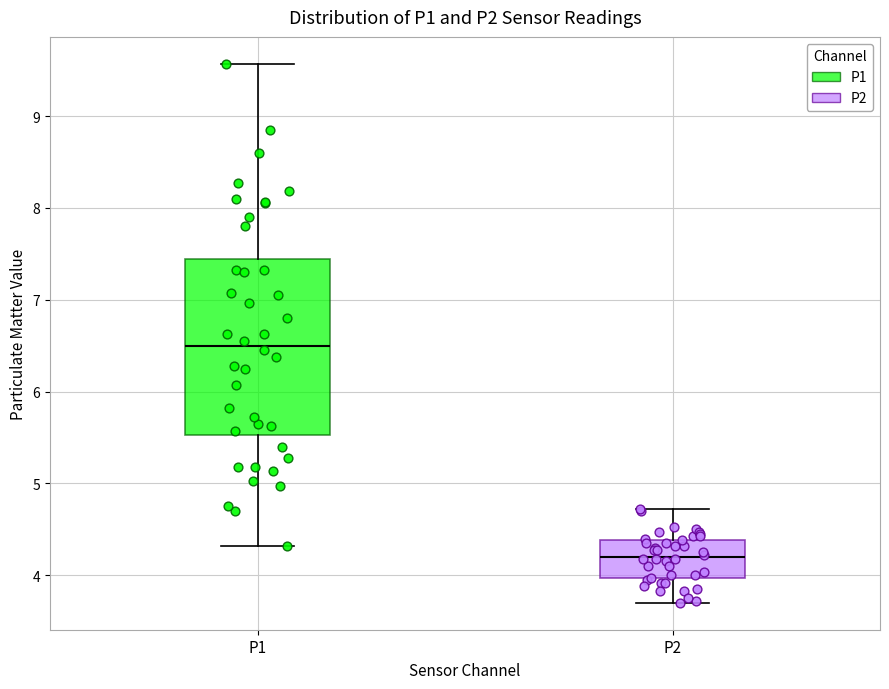

Reading left to right, read every box against the y-axis: the position of its median line, the range the box covers, and the ends of its whiskers. The values are not printed on the chart, so give them approximately, as read against the axis.

P1: median 6.5, box 5.5 to 7.4, whiskers 4.3 to 9.6
P2: median 4.2, box 4.0 to 4.4, whiskers 3.7 to 4.7